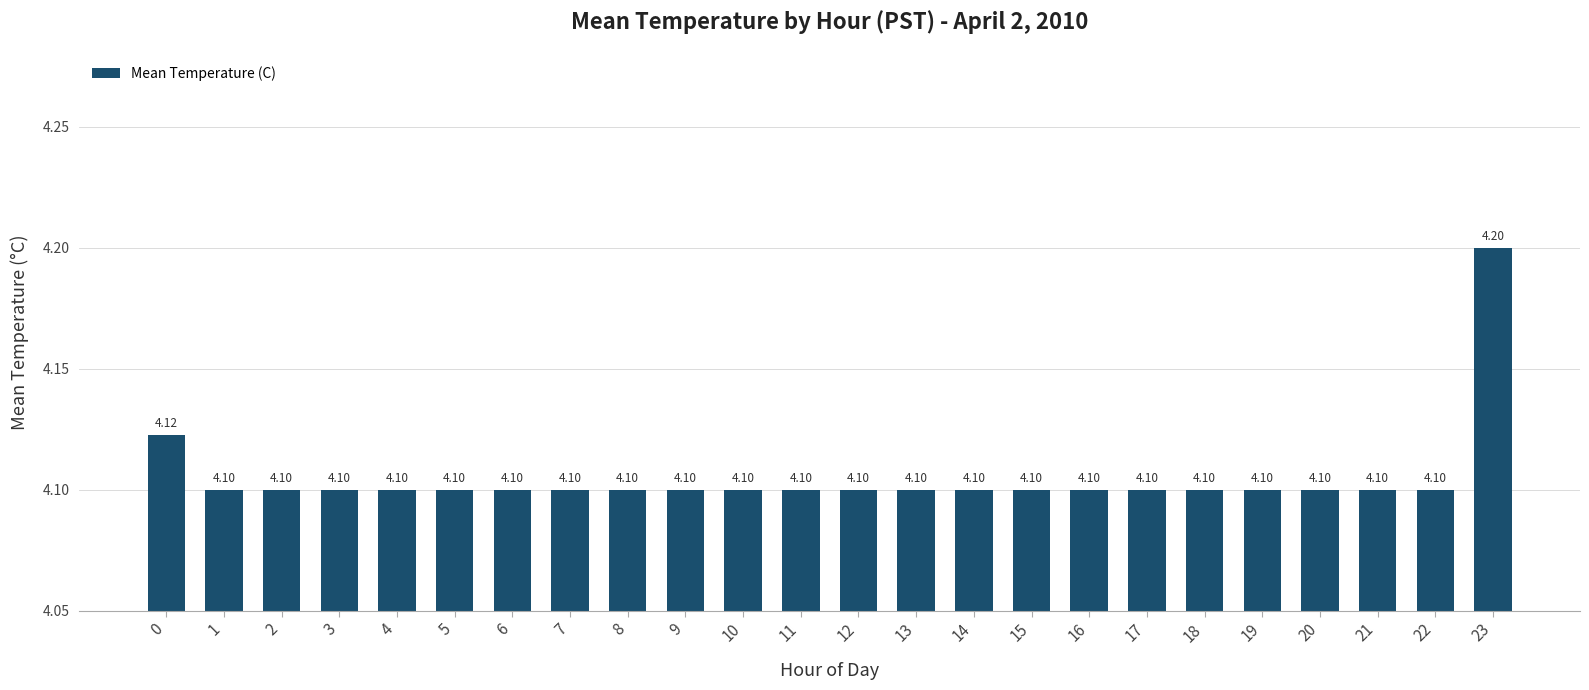

Are the bars horizontal?

No